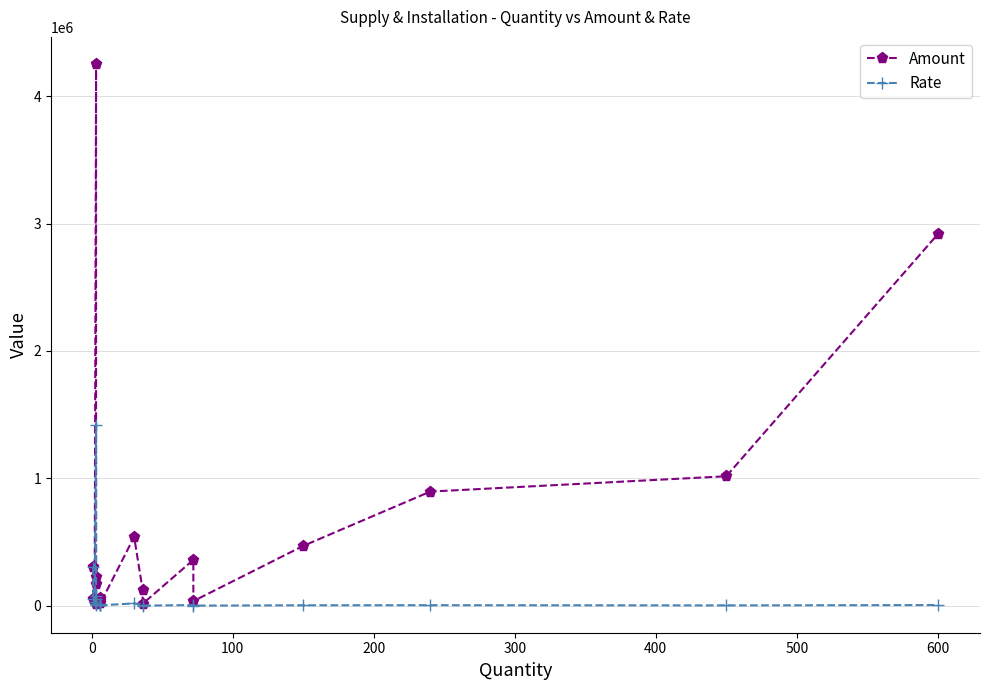

How many lines are shown in the chart?

2